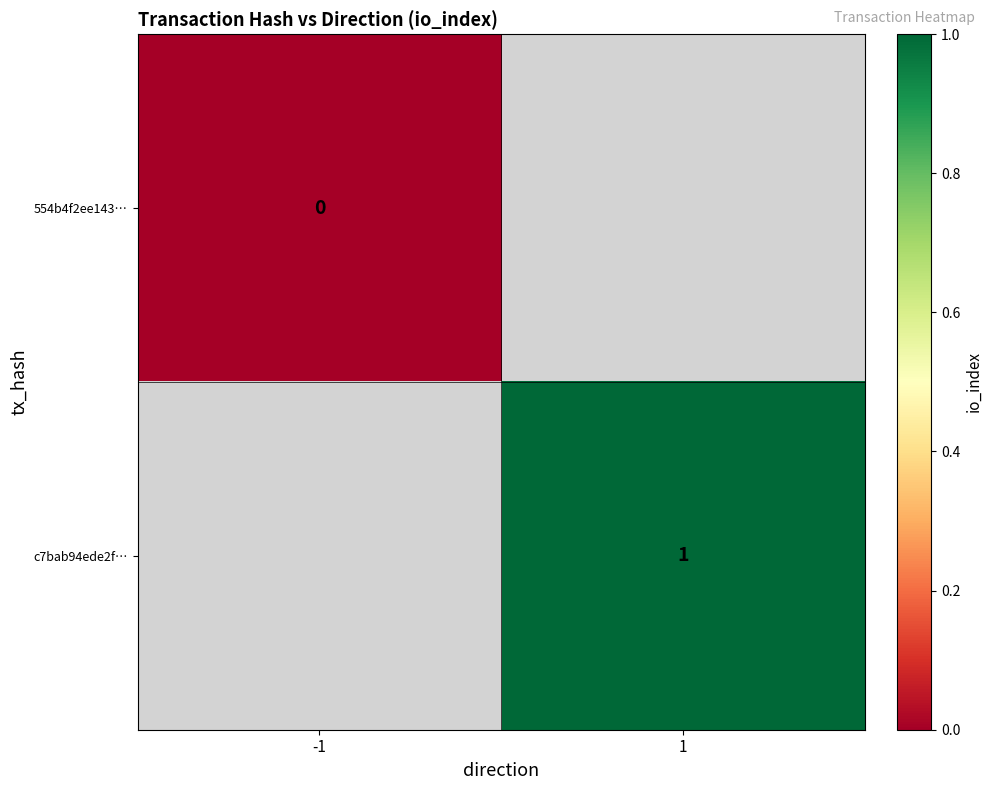

Which category has the lowest value across all series?

-1